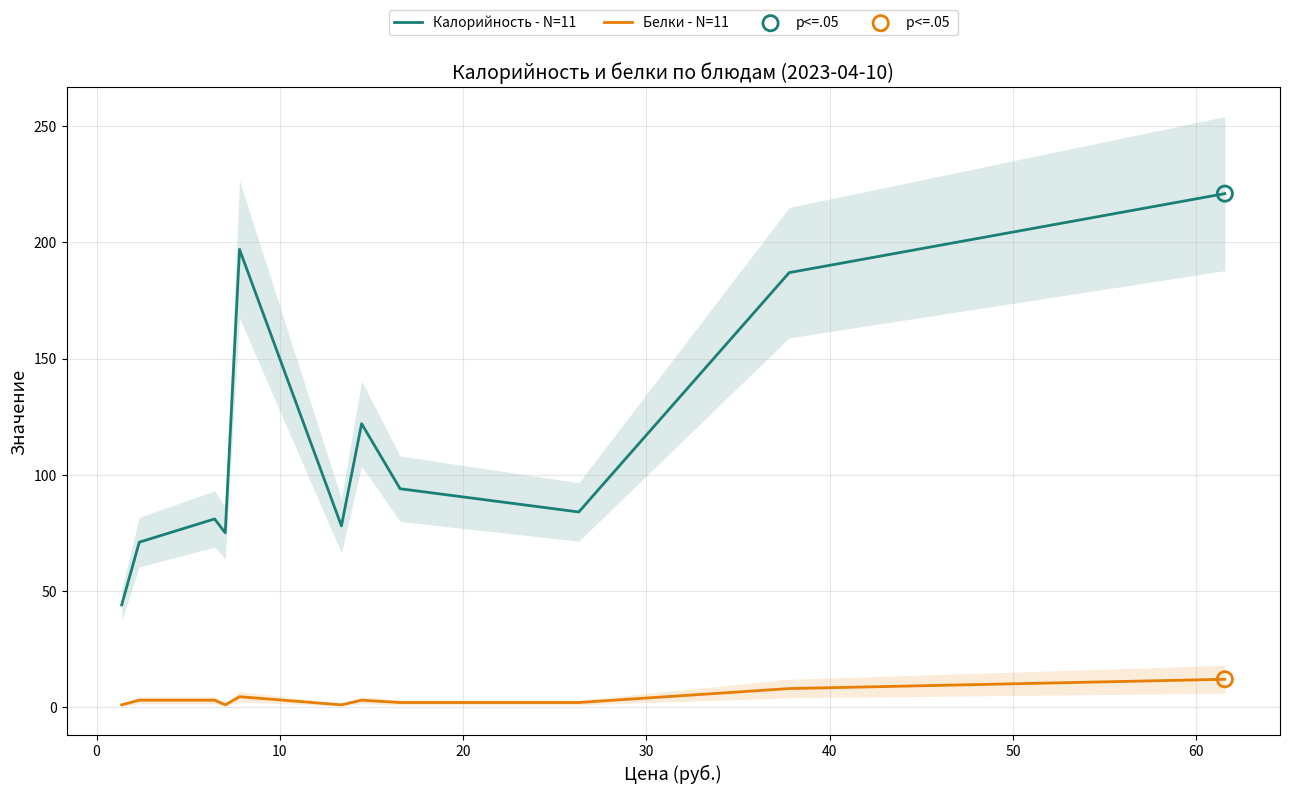

Which series contains the lowest Y value?

Белки - N=11